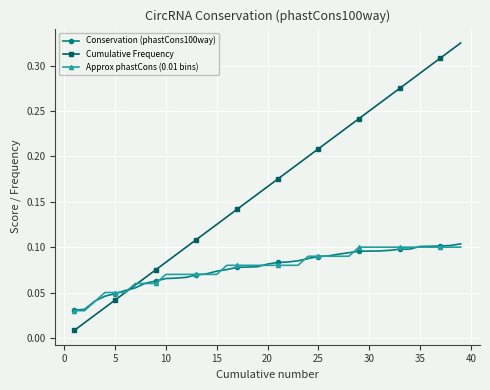

Which series has the widest spread of values?

Cumulative Frequency